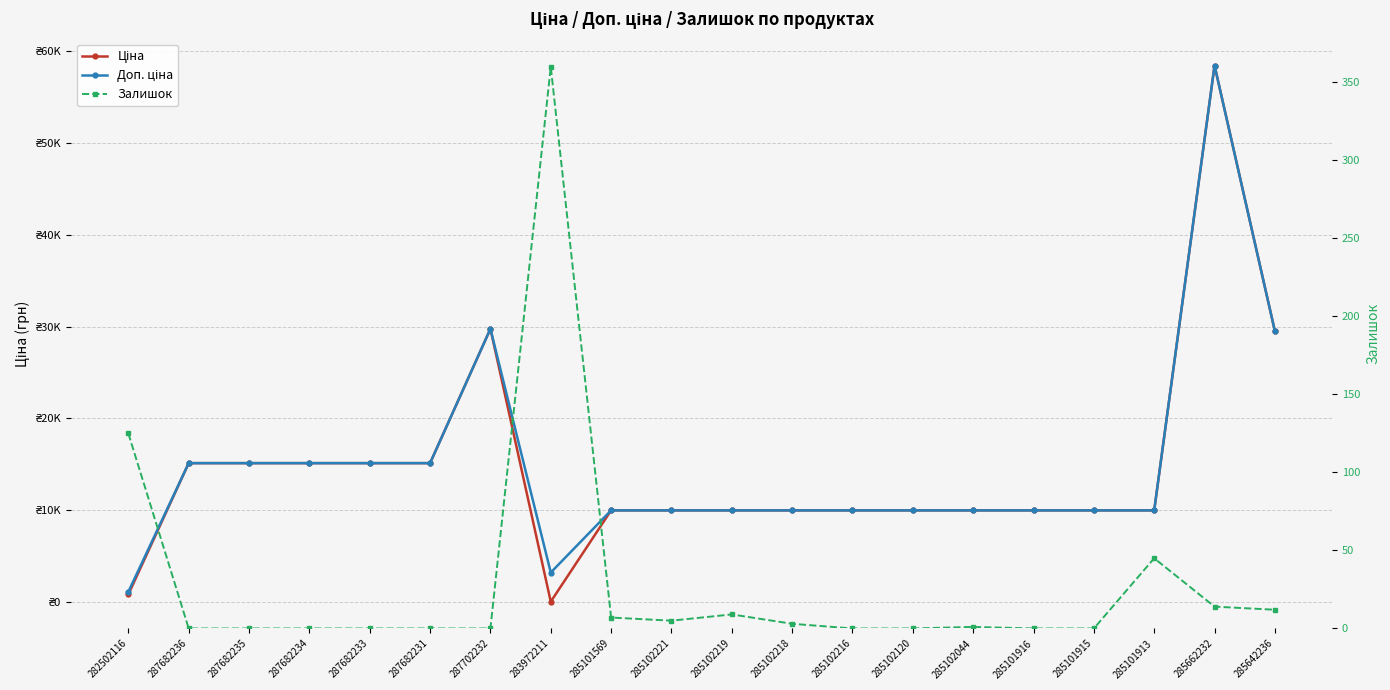

List the series in order of their peak value, lowest first.

Залишок, Ціна, Доп. ціна